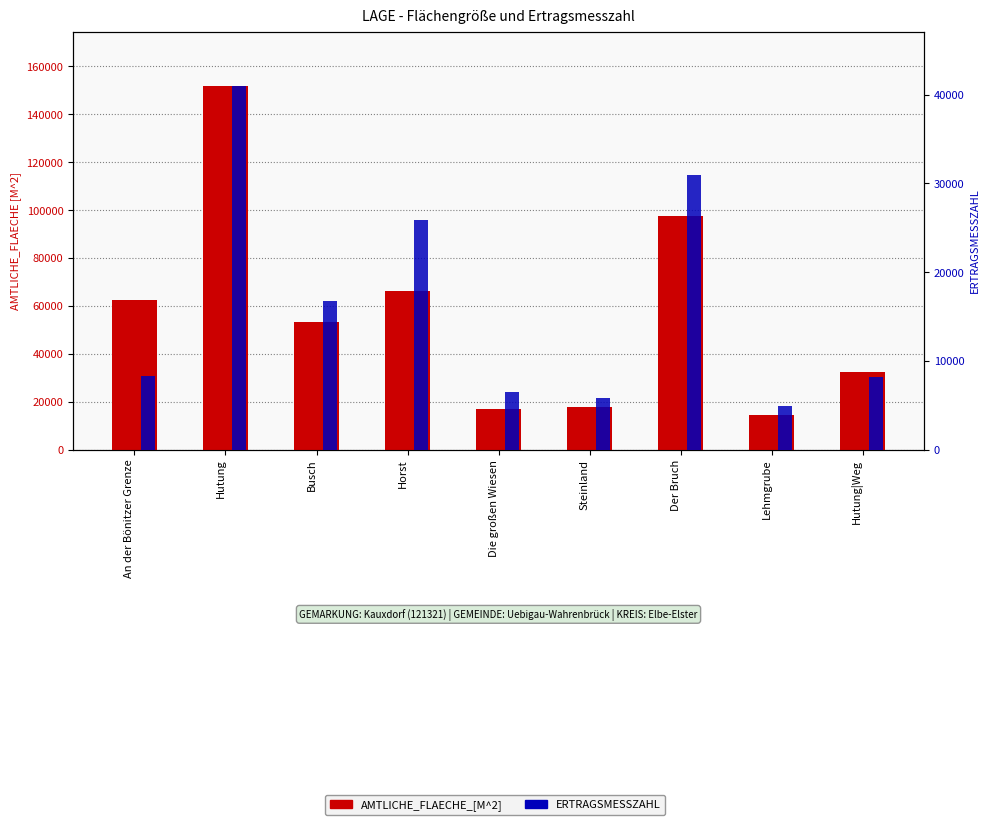

Are the bars horizontal?

No